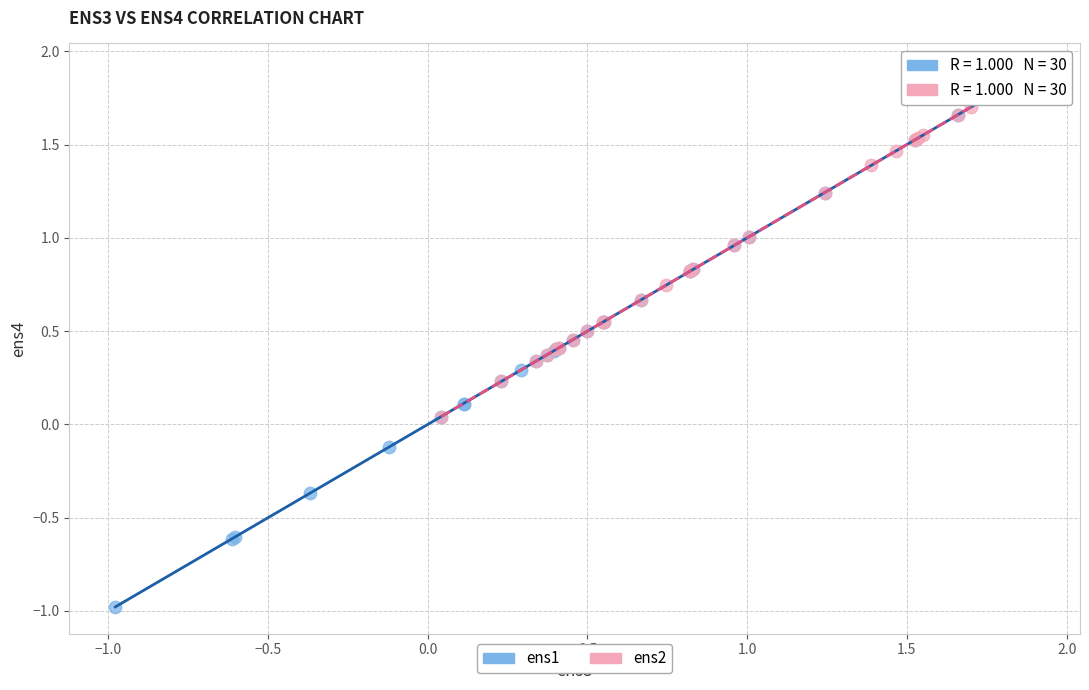

Which series has the widest spread of Y values?

ens1